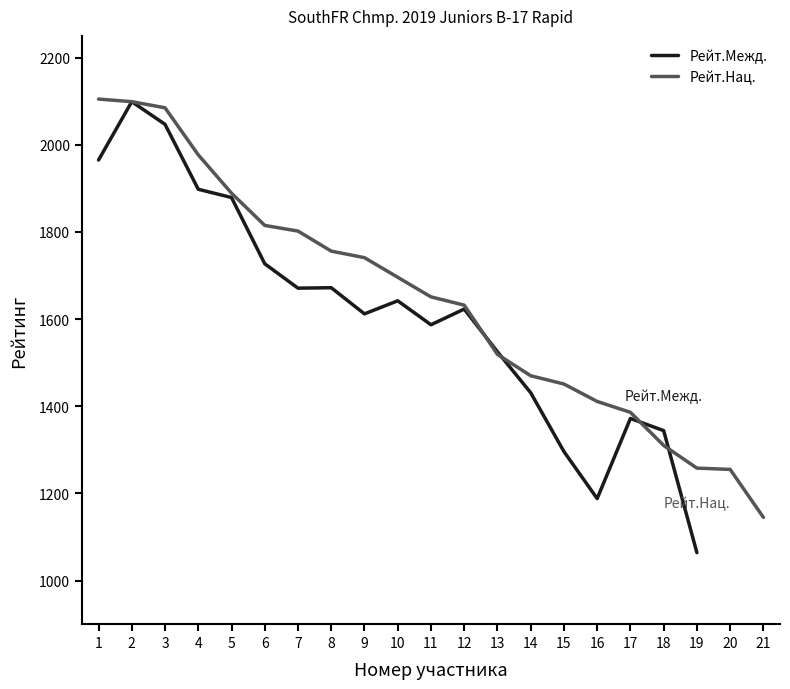

Between which two adjacent categories do Рейт.Нац. and Рейт.Межд. first intersect?

12 and 13